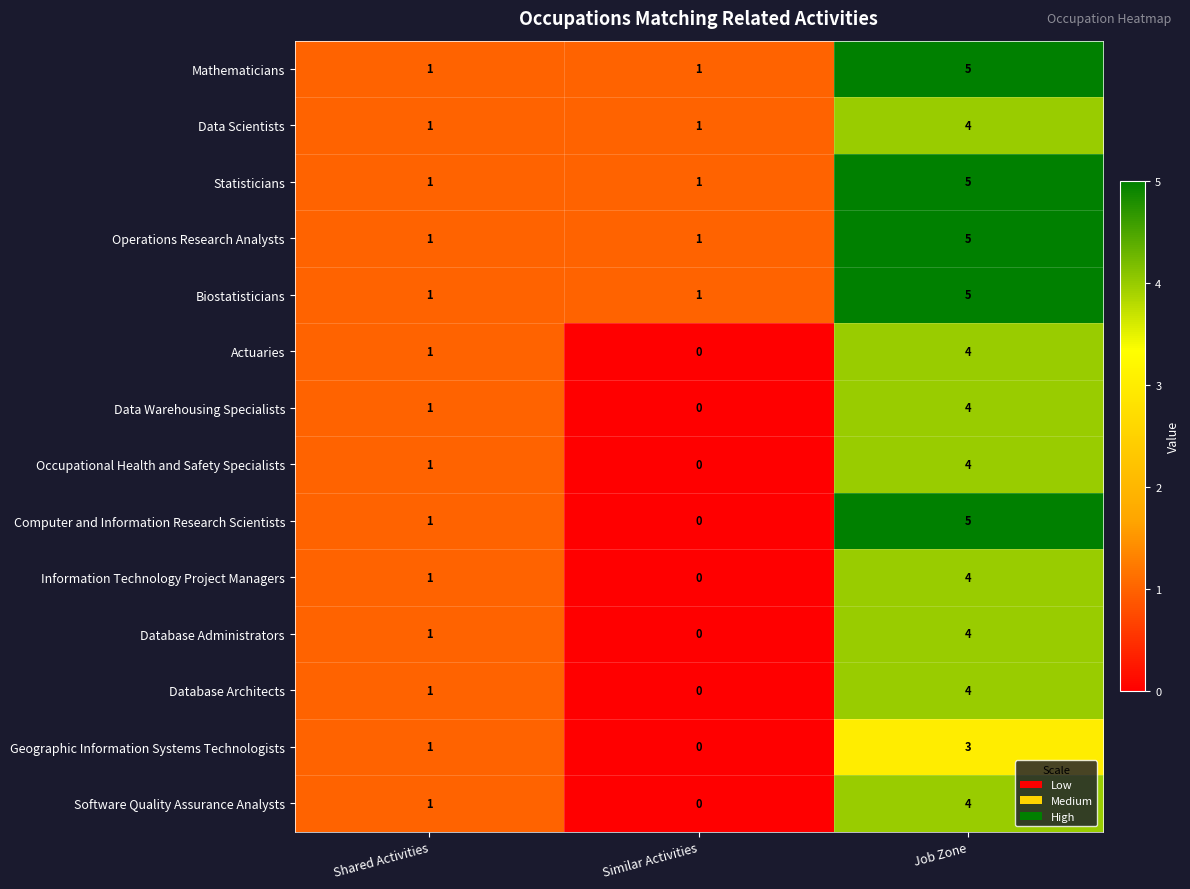

At how many categories does at least one series exceed 0?

3